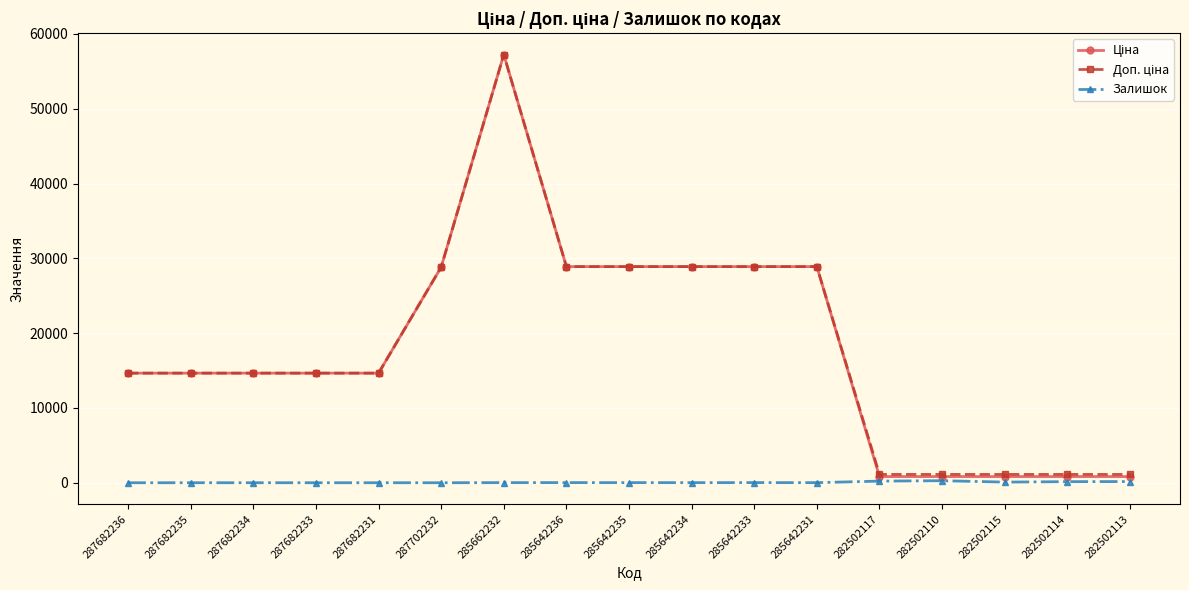

Which category has the highest value across all series?

285662232